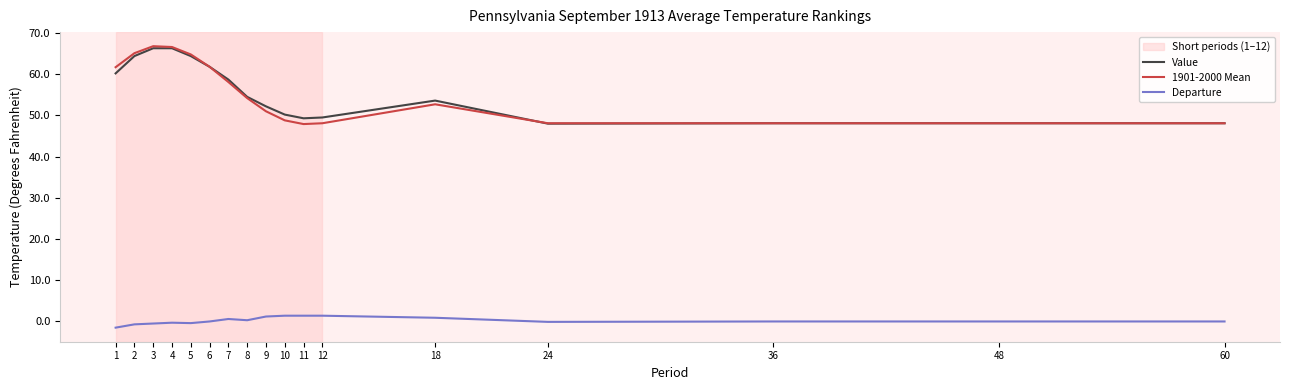

What is the sum of all Departure values?

3.7